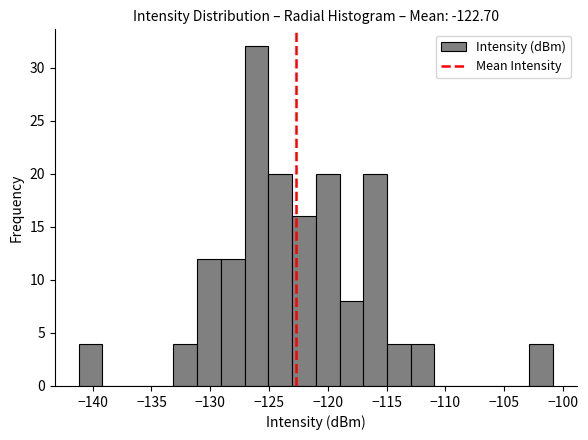

Reading left to right, transcribe this chart: for each bar, give the range it covers on the x-axis and its height. Neither the bar edges nor the heights are printed on the chart, so give them approximately, as read against the axes.

-141 to -139: 4
-139 to -137: 0
-137 to -135: 0
-135 to -133: 0
-133 to -131: 4
-131 to -129: 12
-129 to -127: 12
-127 to -125: 32
-125 to -123: 20
-123 to -121: 16
-121 to -119: 20
-119 to -117: 8
-117 to -115: 20
-115 to -113: 4
-113 to -111: 4
-111 to -109: 0
-109 to -107: 0
-107 to -105: 0
-105 to -103: 0
-103 to -101: 4